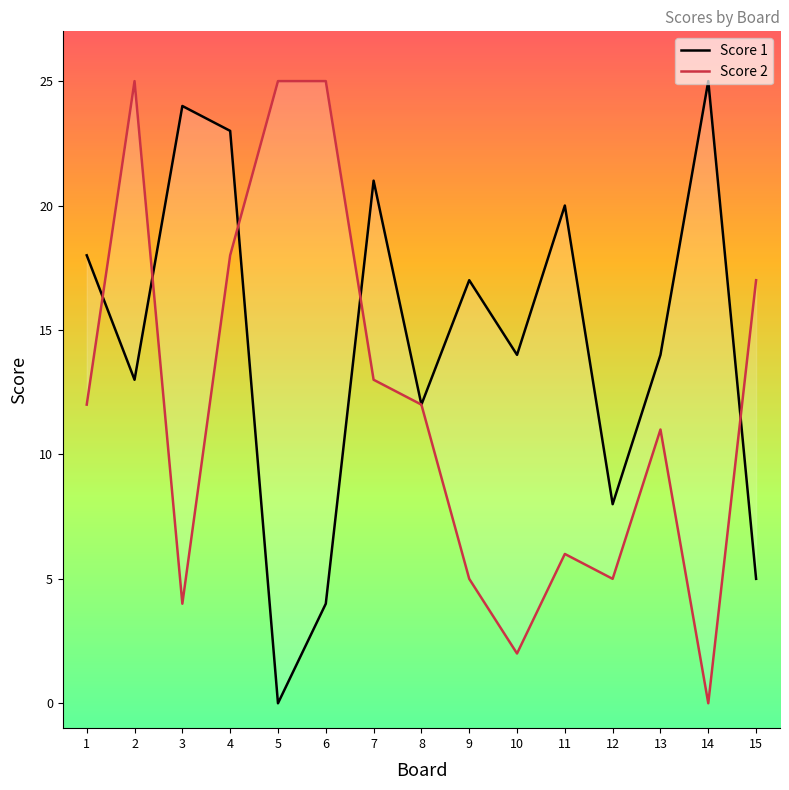

List the labels in order of Score 1 value, smallest first.

5, 6, 15, 12, 8, 2, 10, 13, 9, 1, 11, 7, 4, 3, 14